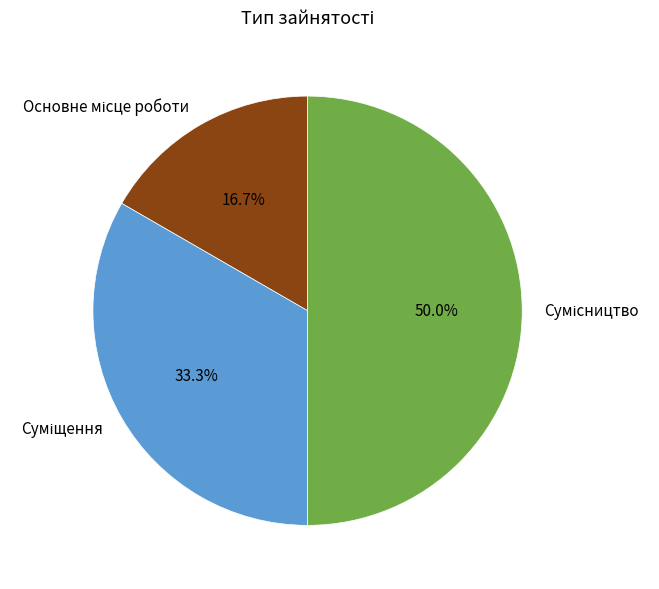

Is Суміщення the majority of the pie?

No